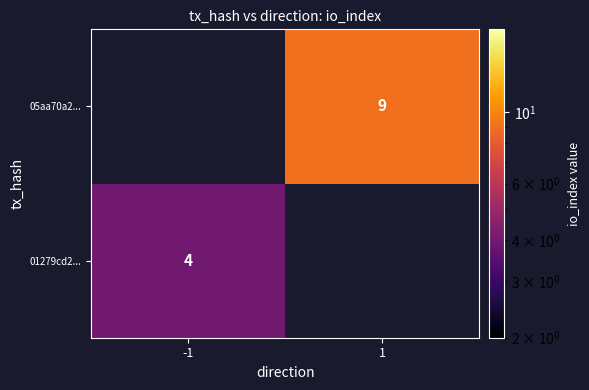

The 05aa70a2... series shows 2 at 1. True or false?

False